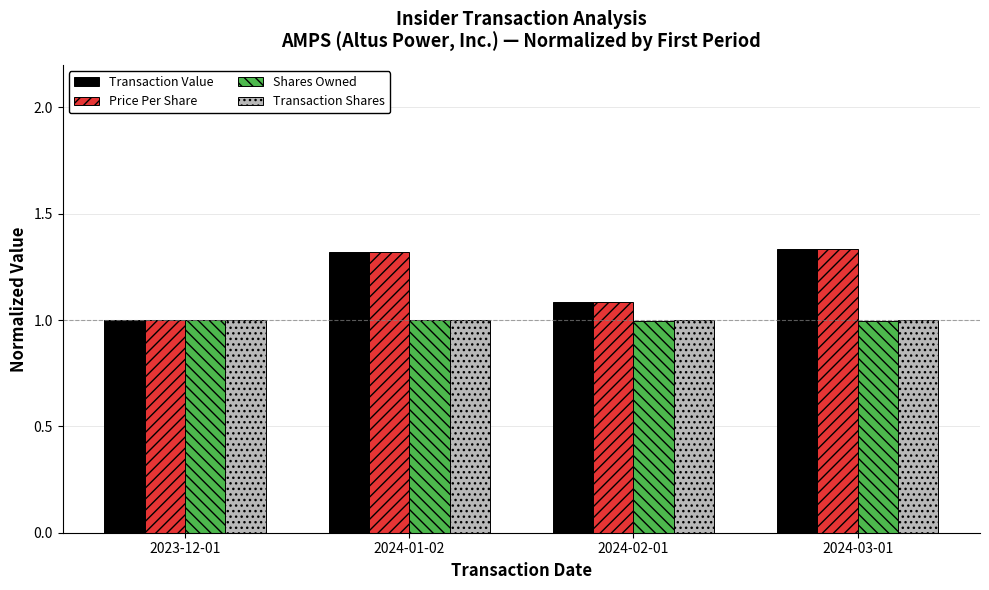

What is the sum of all Transaction Shares values?

4.0